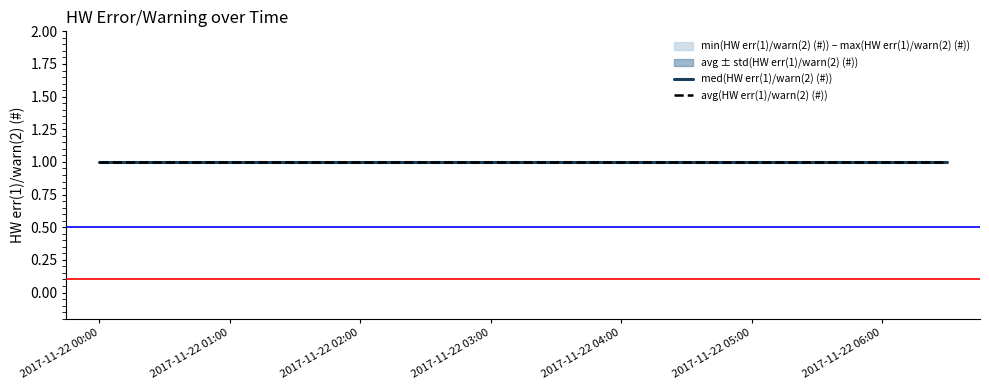

At which category is the sum across all series the highest?

2017-11-22 00:00